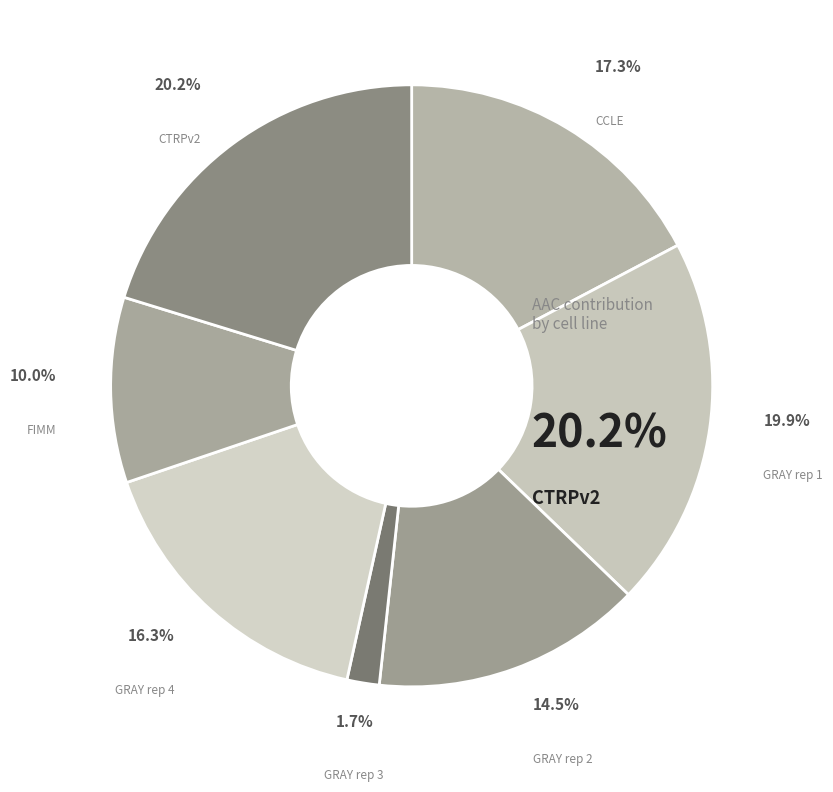

Does any single category account for the majority?

No